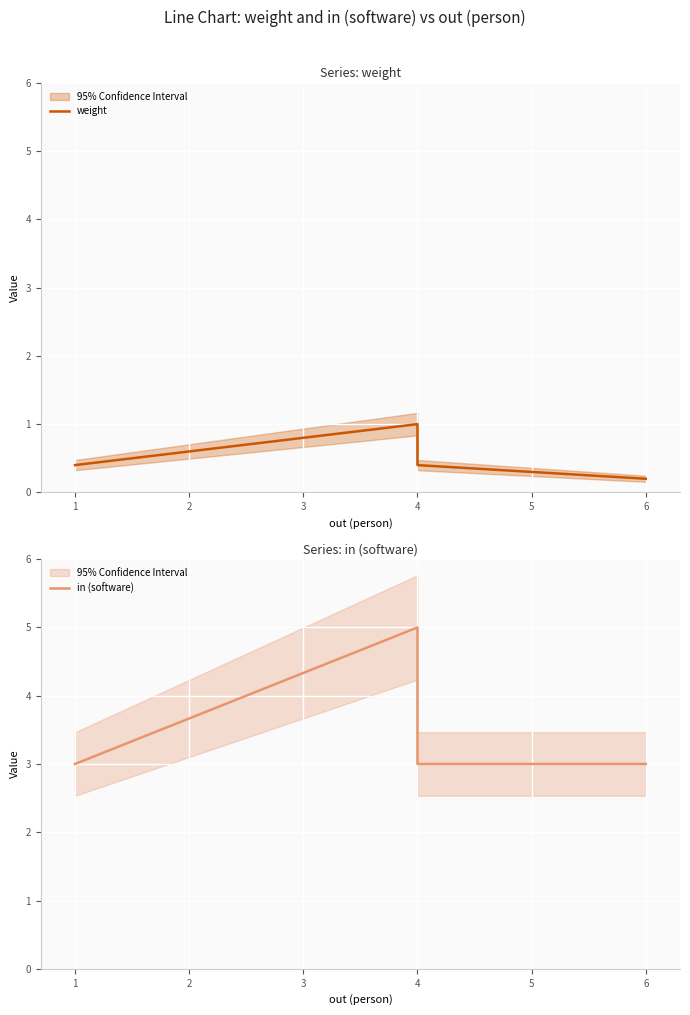

Is this an area chart (filled region under the line)?

No